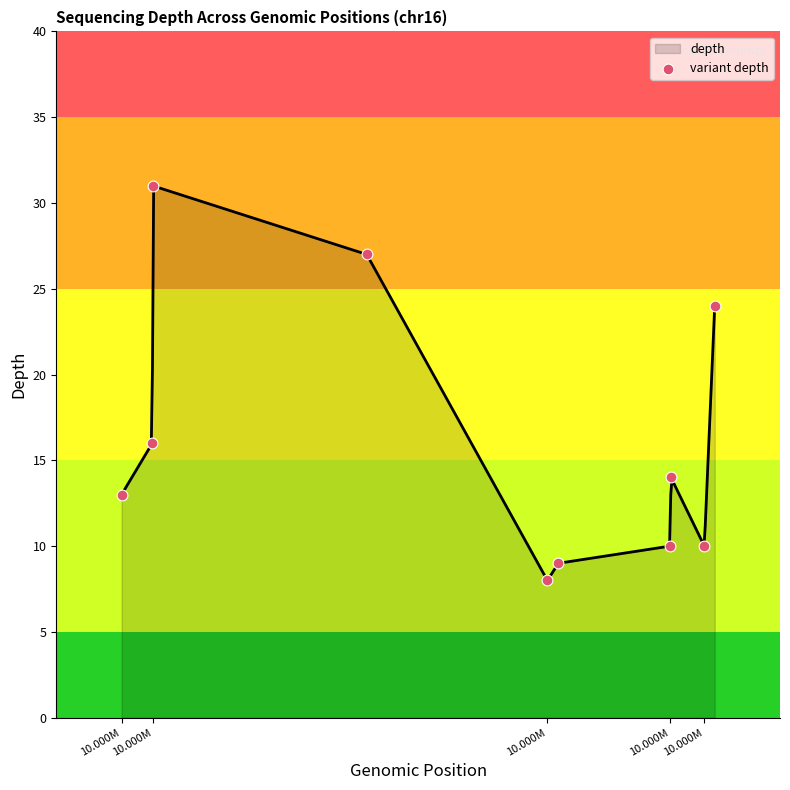

What is the change in value from 10.000M to 6?

-3